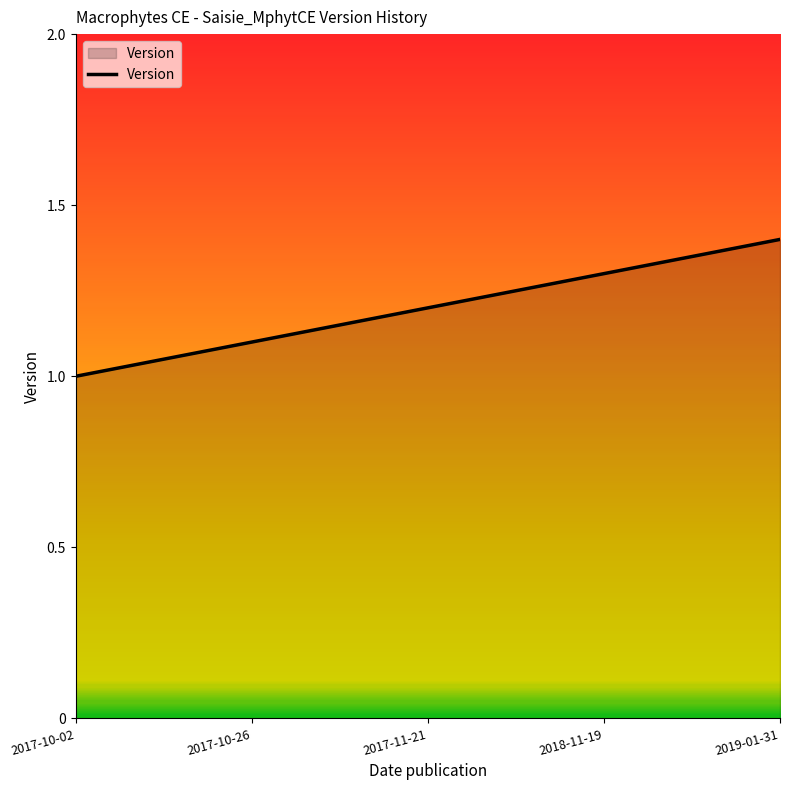

What is the change in value from 2017-10-26 to 2019-01-31?

+0.3